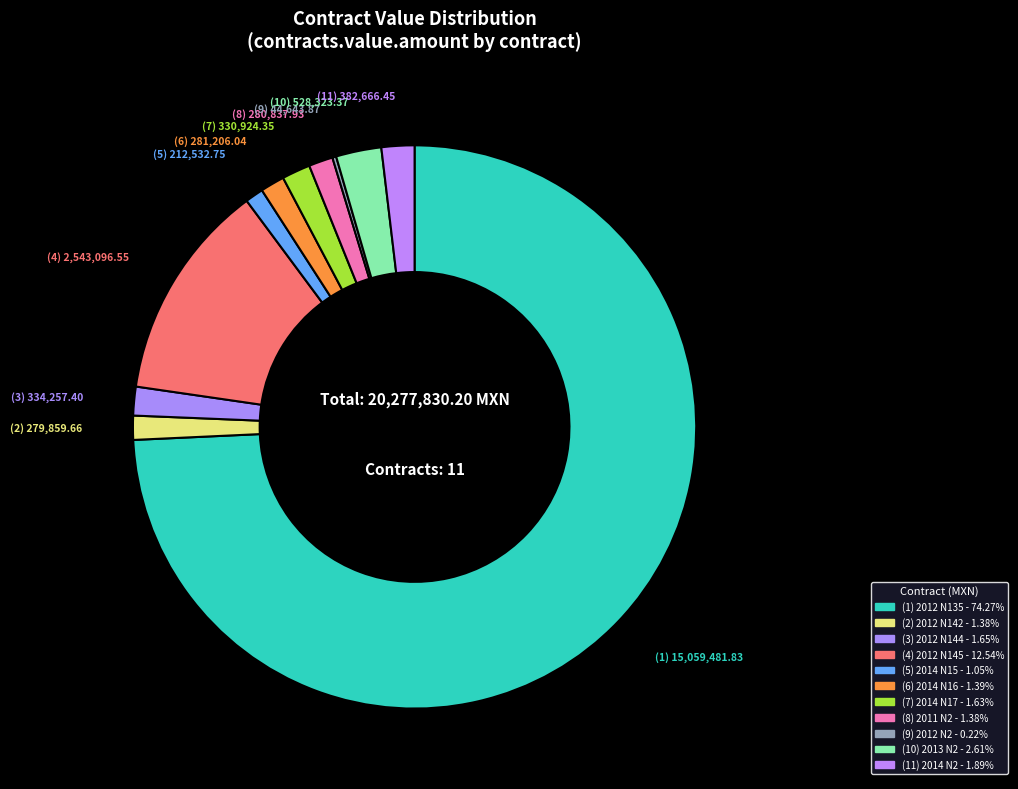

Which category has the smallest portion of the pie?

2012 (N2)